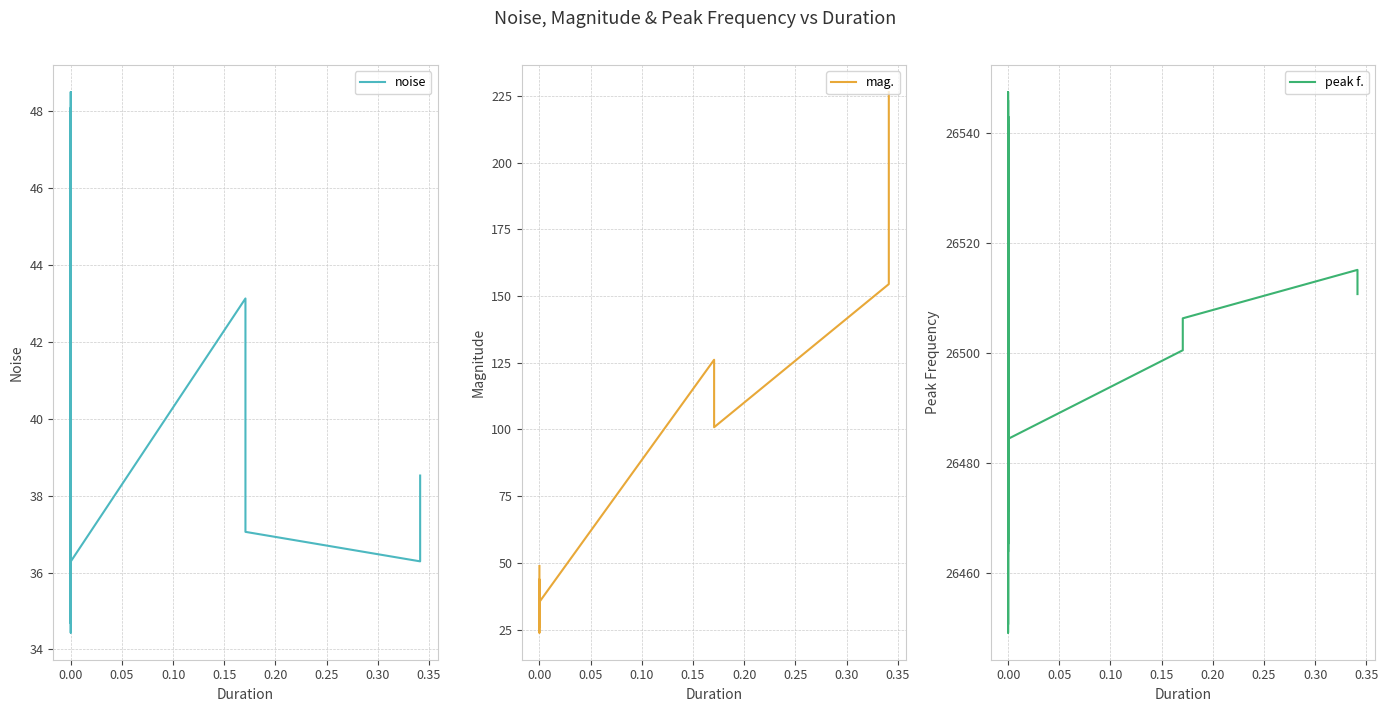

How many data points does each series have?

40